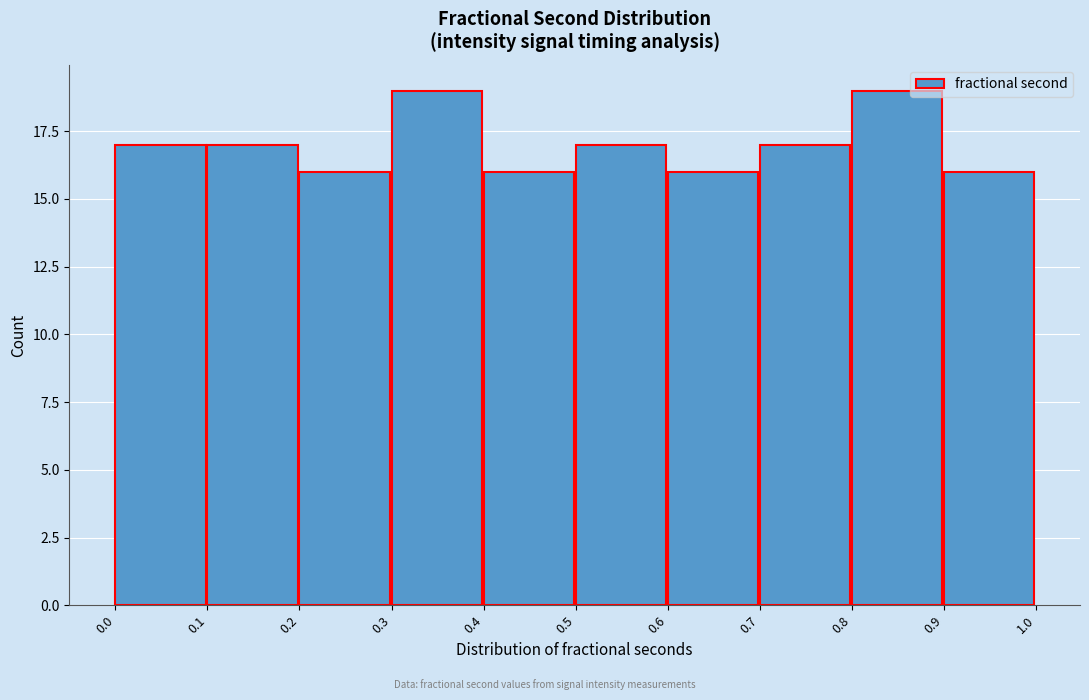

Reading left to right, transcribe this chart: for each bar, give the range it covers on the x-axis and its height. The values are not printed on the chart, so give them approximately, as read against the axis.

0.0 to 0.1: 17
0.1 to 0.2: 17
0.2 to 0.3: 16
0.3 to 0.4: 19
0.4 to 0.5: 16
0.5 to 0.6: 17
0.6 to 0.7: 16
0.7 to 0.8: 17
0.8 to 0.9: 19
0.9 to 1.0: 16